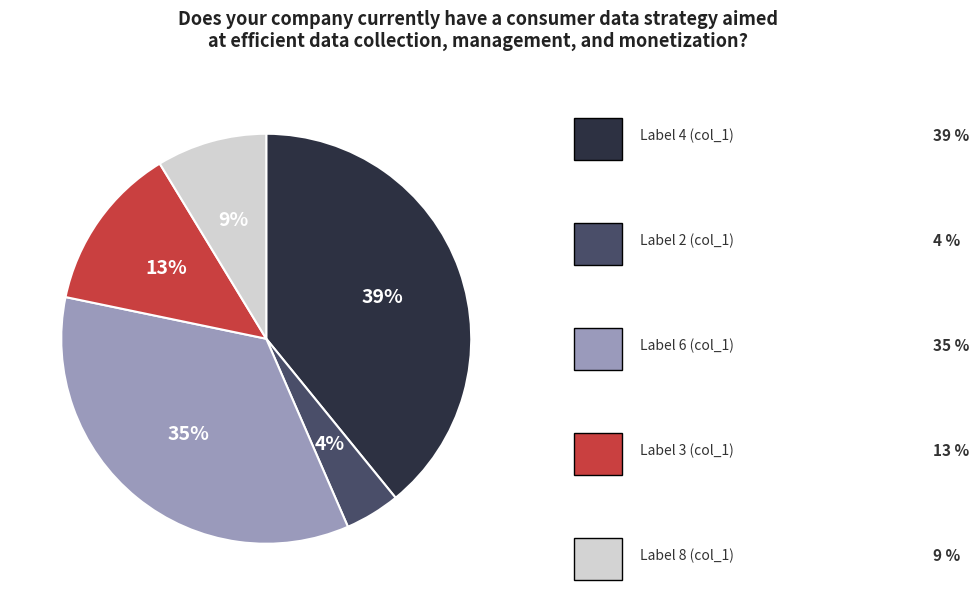

To the nearest percent, what is the difference between the largest and smallest slice percentages?

35%